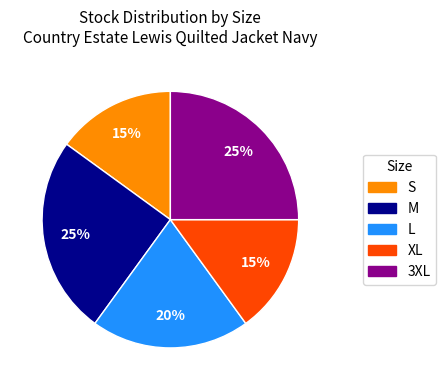

To the nearest percent, what portion does 3XL represent?

25%